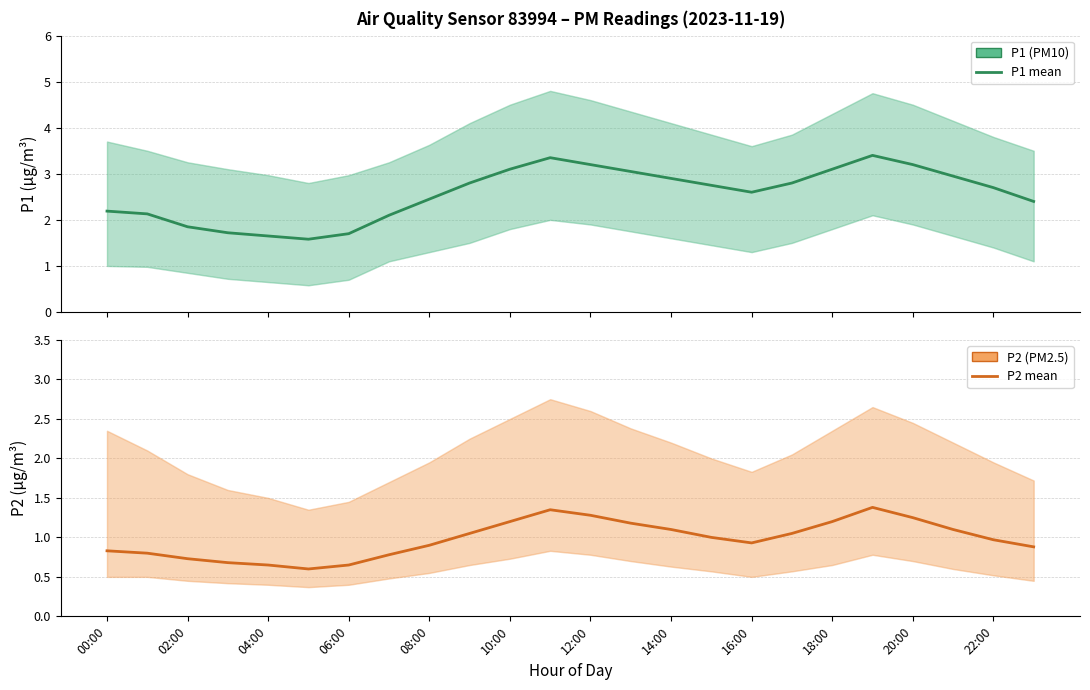

Is it true that P1 equals 2.5 at 08:00?

True